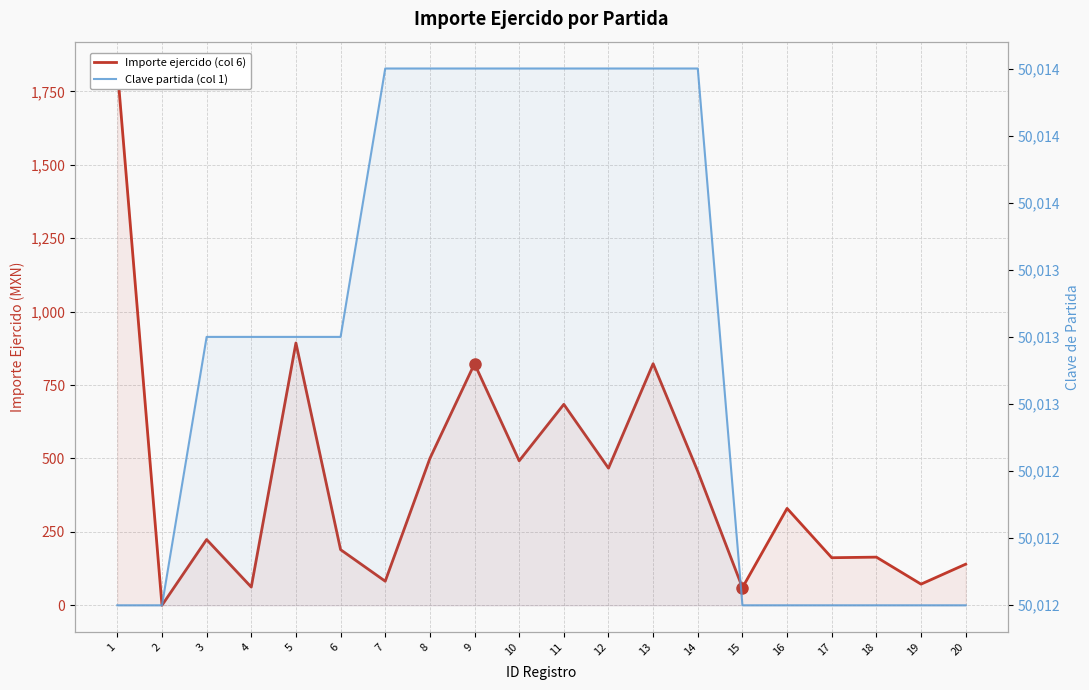

Reading left to right, extract all data points from this chart.

Importe ejercido (col 6): 1=1828.2	2=0.0	3=224.0	4=62.0	5=893.5	6=189.5	7=82.0	8=500.0	9=822.8	10=492.0	11=684.4	12=467.0	13=822.8	14=456.0	15=60.0	16=330.0	17=162.0	18=164.0	19=72.0	20=140.0
Clave partida (col 1): 1=50012.0	2=50012.0	3=50013.0	4=50013.0	5=50013.0	6=50013.0	7=50014.0	8=50014.0	9=50014.0	10=50014.0	11=50014.0	12=50014.0	13=50014.0	14=50014.0	15=50012.0	16=50012.0	17=50012.0	18=50012.0	19=50012.0	20=50012.0